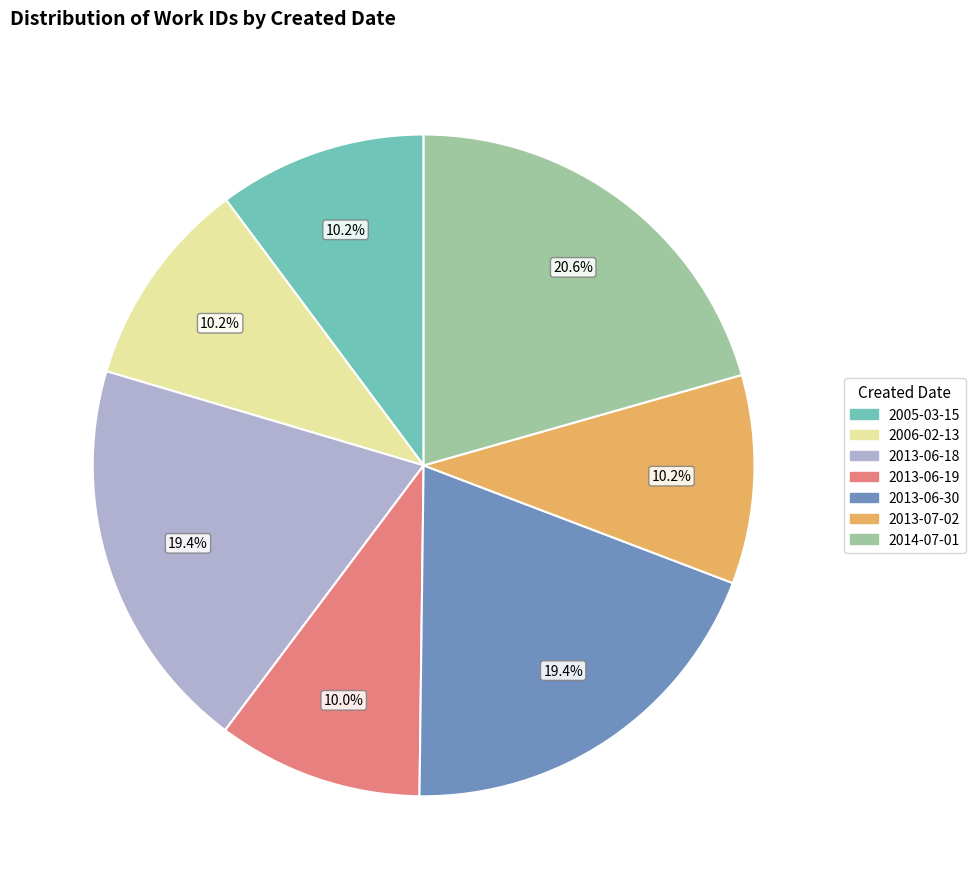

Do 2013-06-19 and 2005-03-15 together represent more than half of the pie?

No